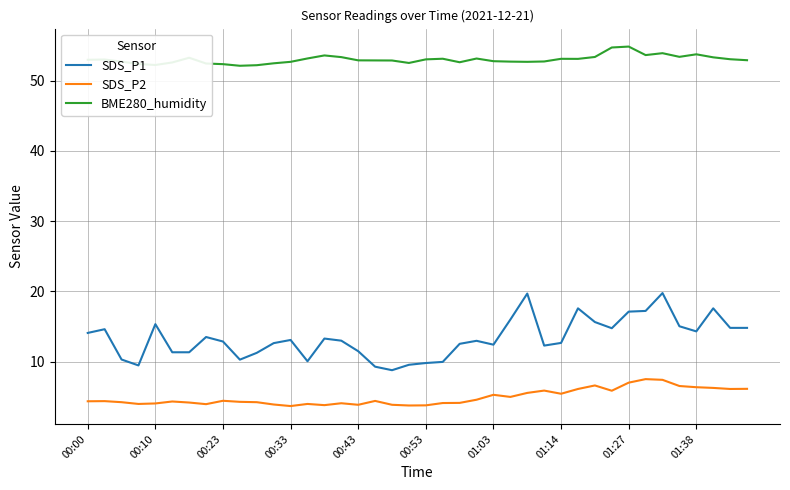

Is this an area chart (filled region under the line)?

No